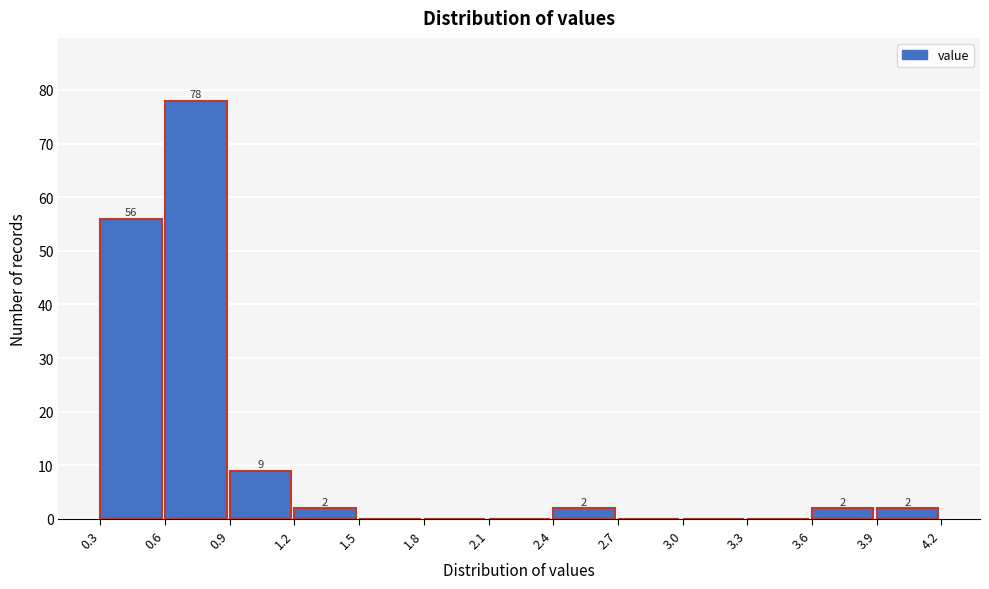

Which range on the x-axis has the tallest bar?

0.6 to 0.9